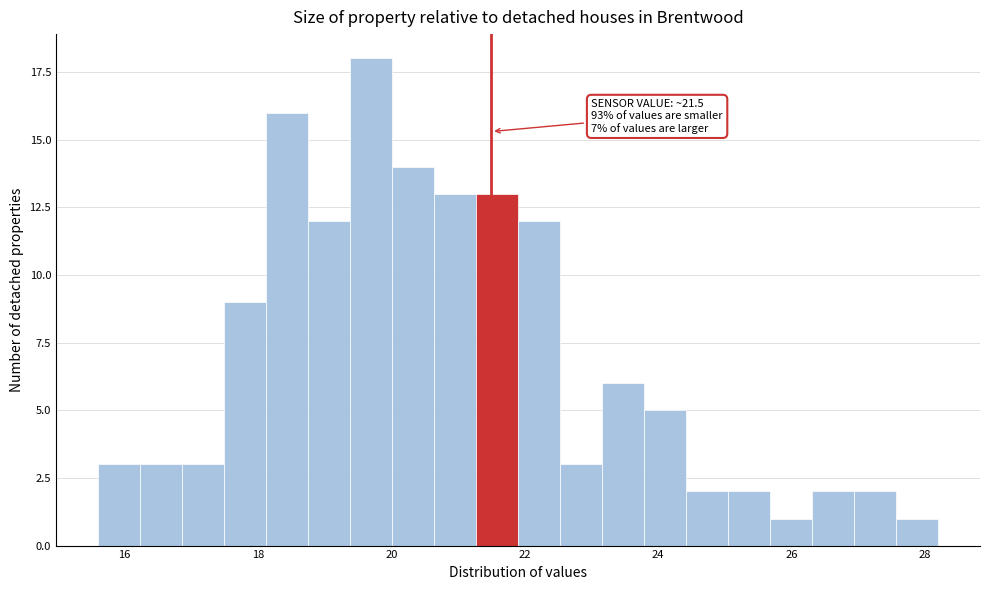

Read against the x-axis, roughly where is the centre of the tallest bar?

19.6